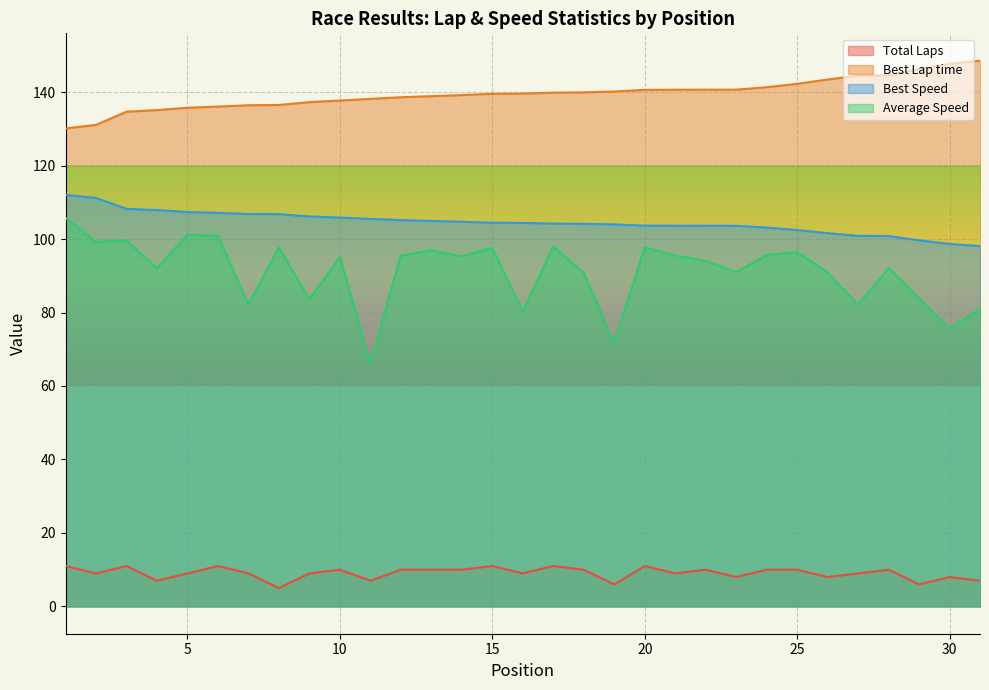

What are all the series names shown in the legend?

Total Laps, Best Lap time, Best Speed, Average Speed